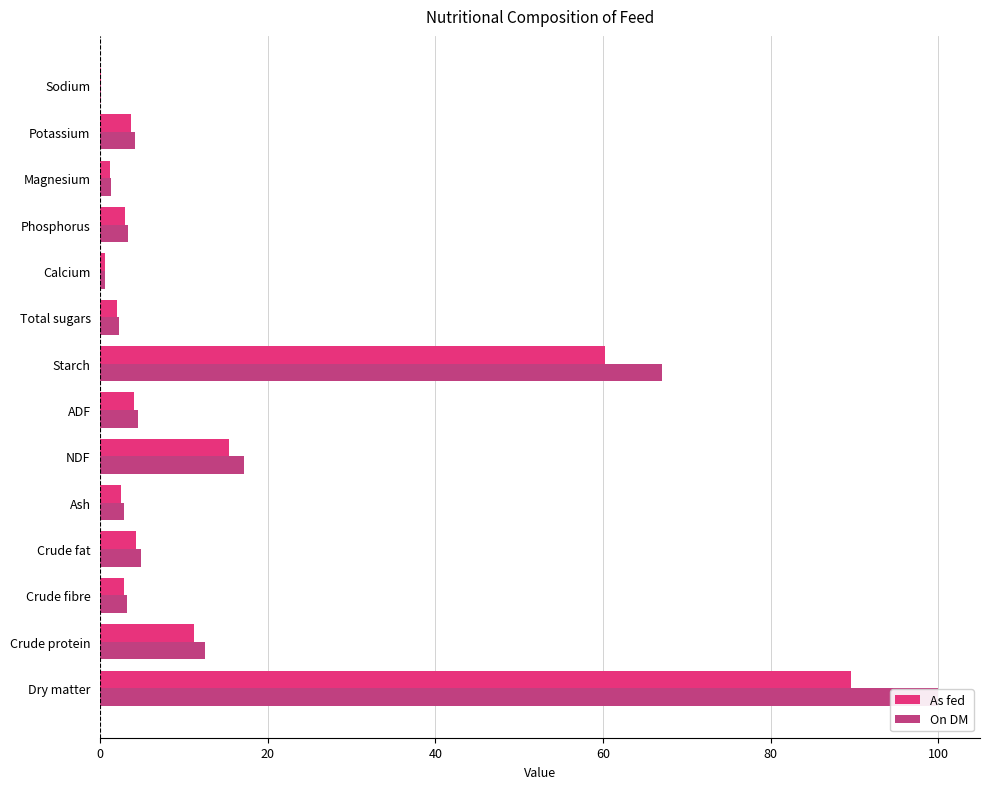

Which series has the widest spread of values?

On DM